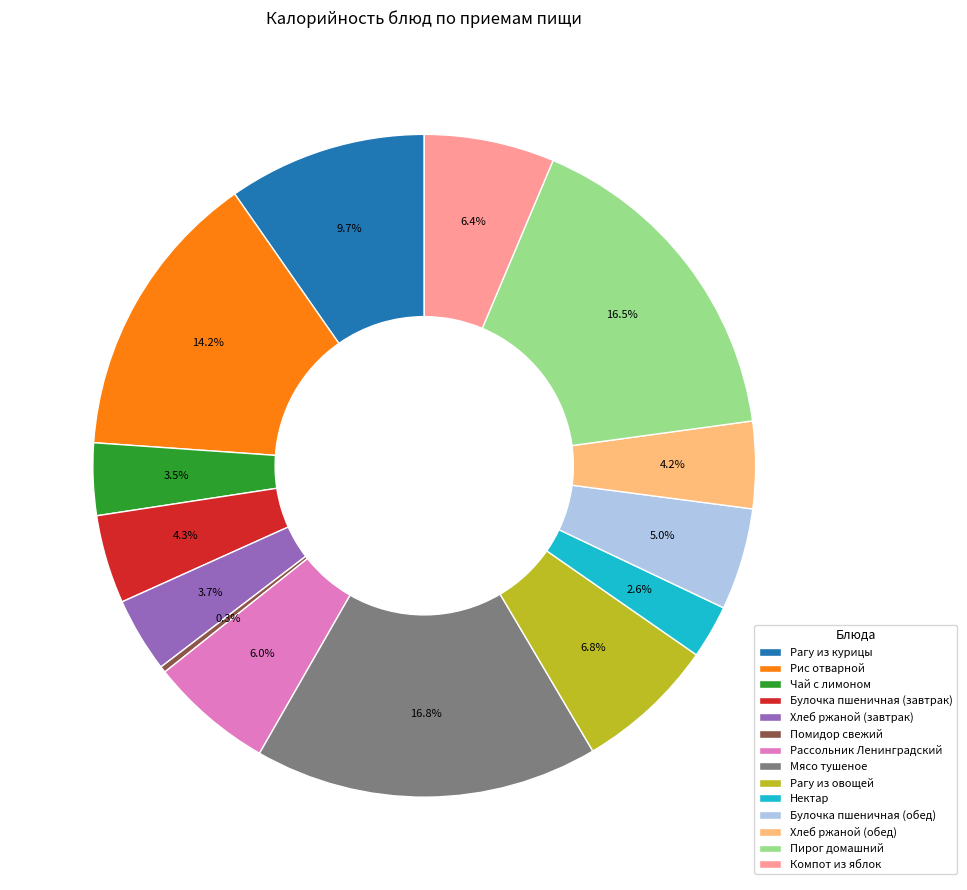

To the nearest percent, what percentage of the pie is Рис отварной?

14%